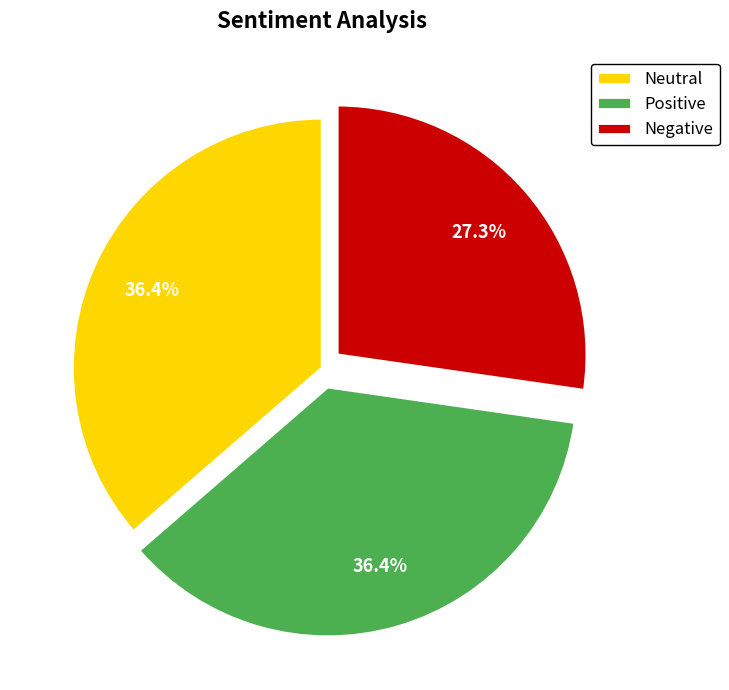

What percentage is NOT represented by Neutral?

63.6%